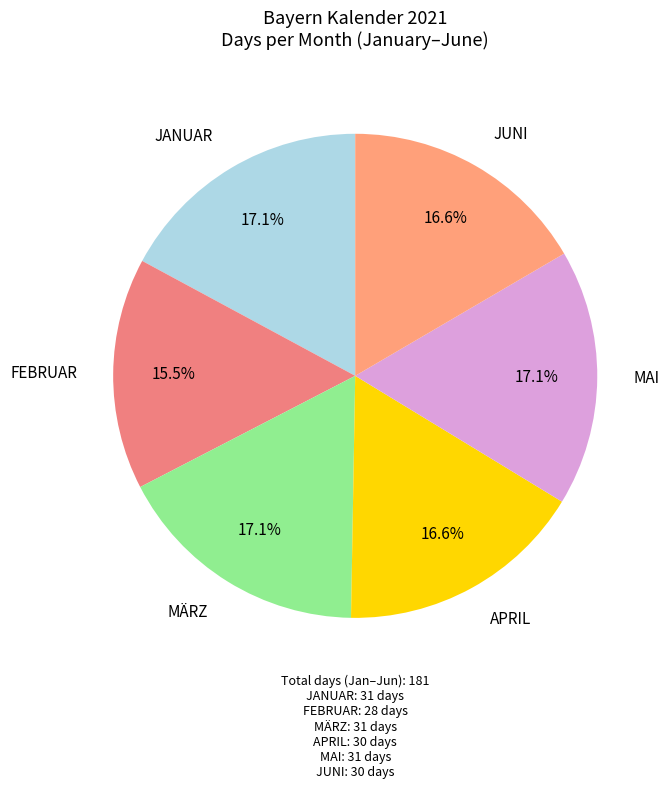

What percentage is the MÄRZ slice, to the nearest percent?

17%